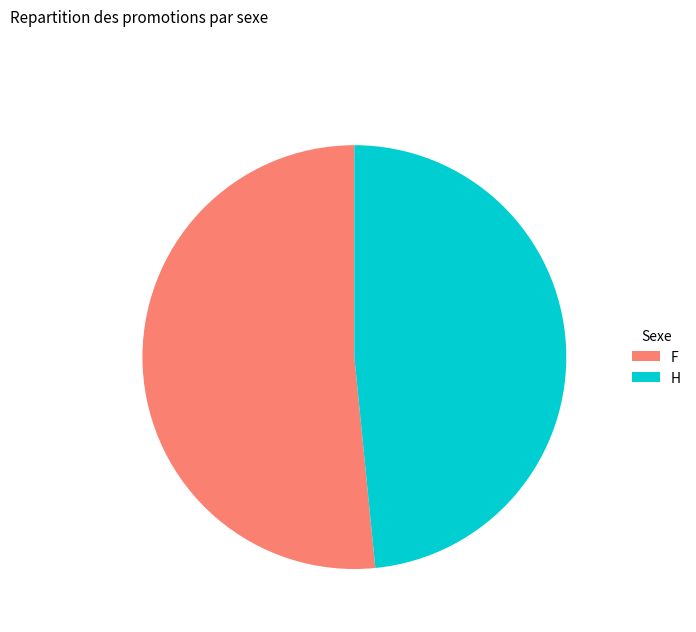

Is there a majority slice in this chart?

Yes